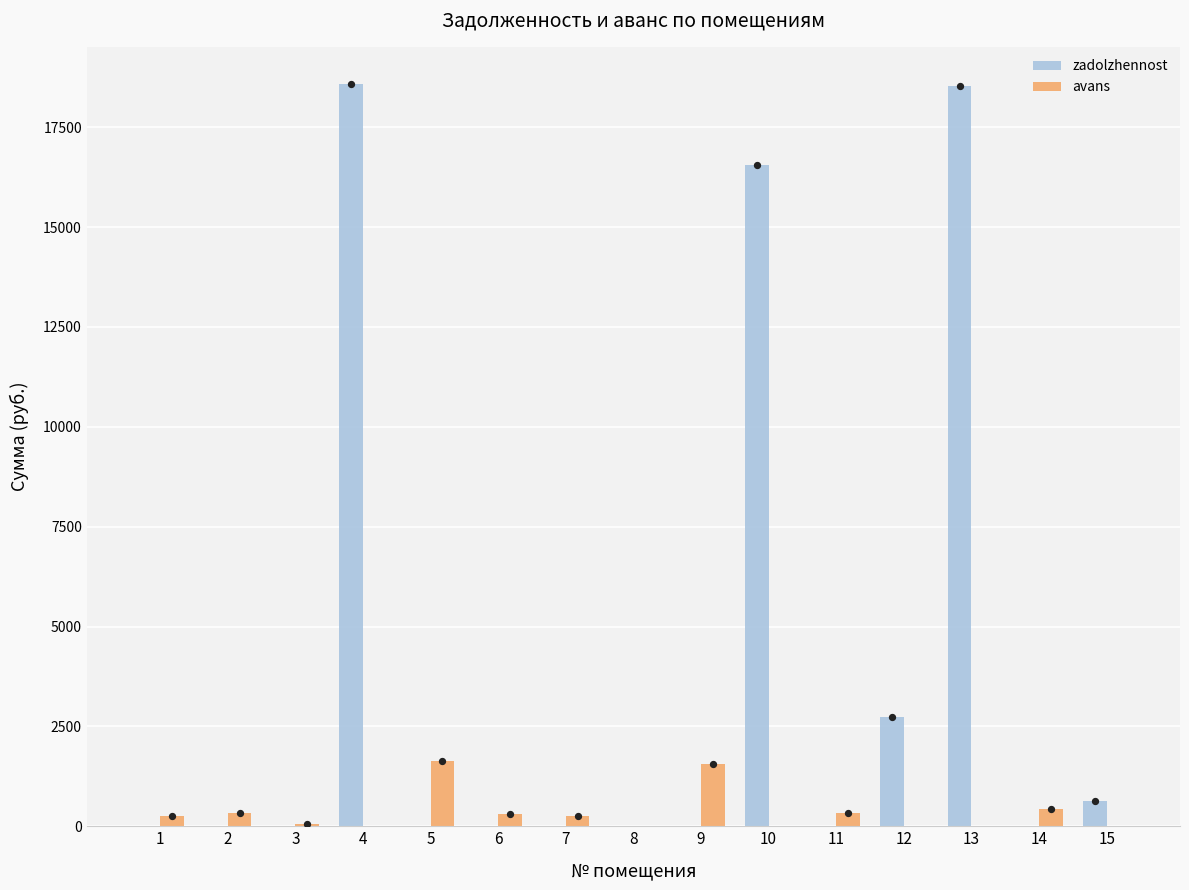

What is the total value across all series at 6?

313.2